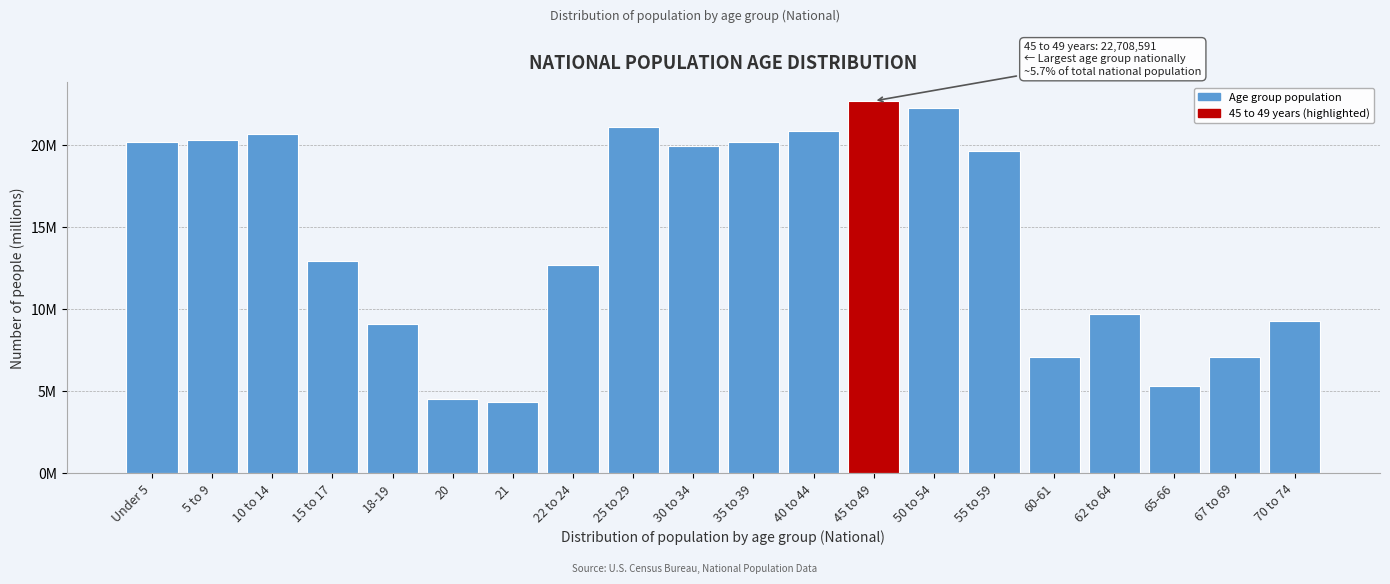

Does the chart contain any negative values?

No